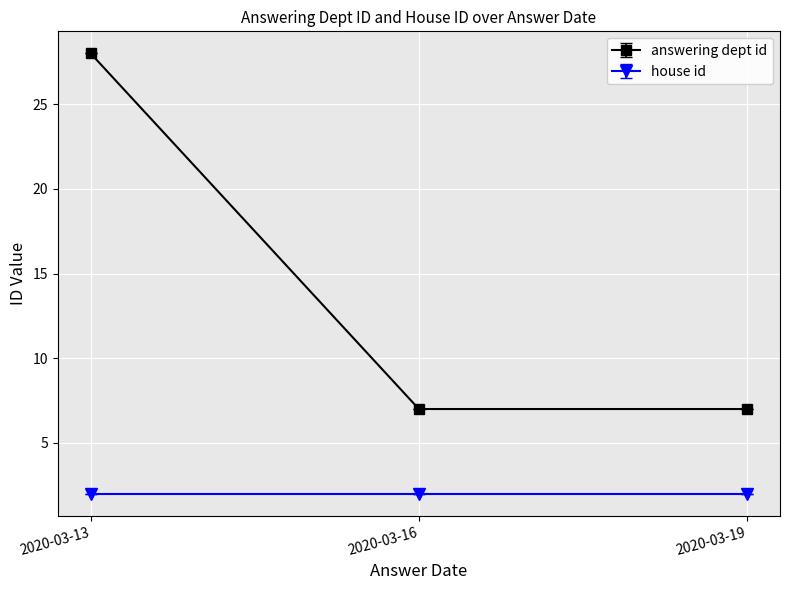

What is the highest value of the answering dept id series?

28